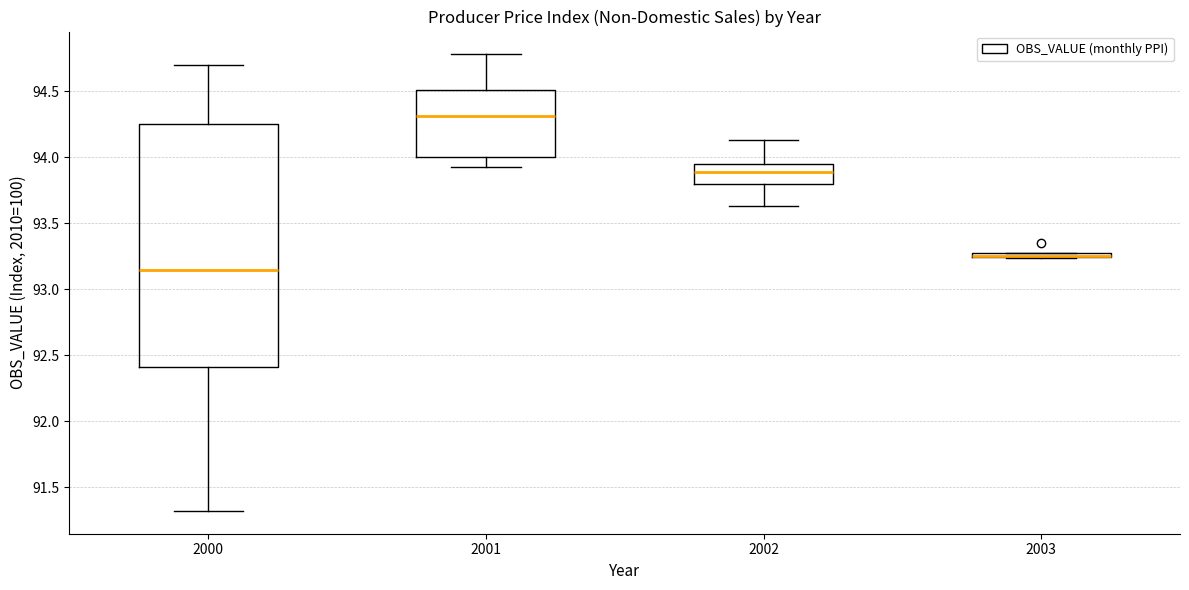

Which box is the tallest, from its lower edge to its upper edge?

2000